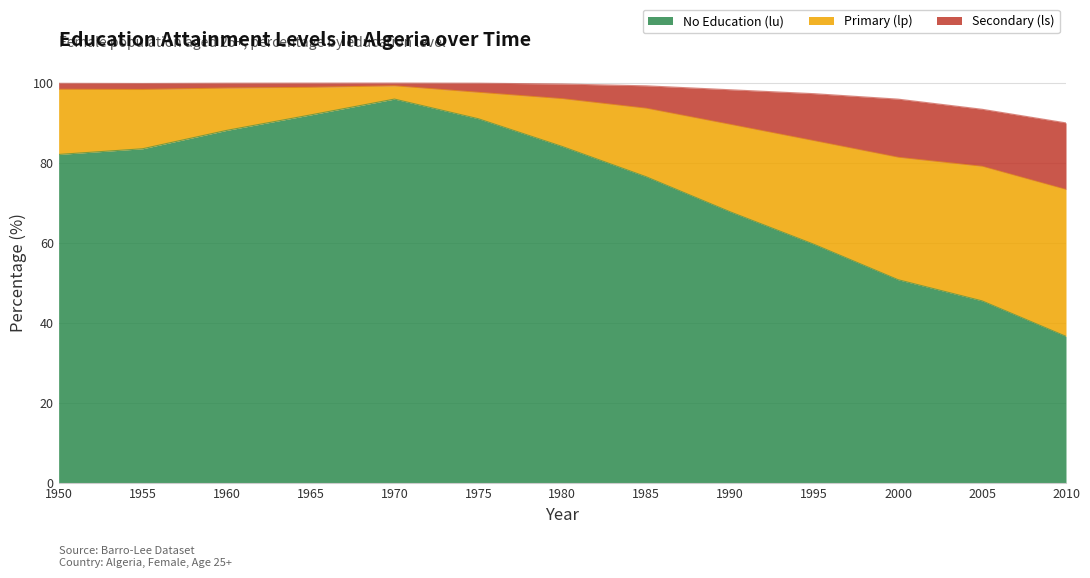

At which label does No Education (lu) reach its peak?

1970